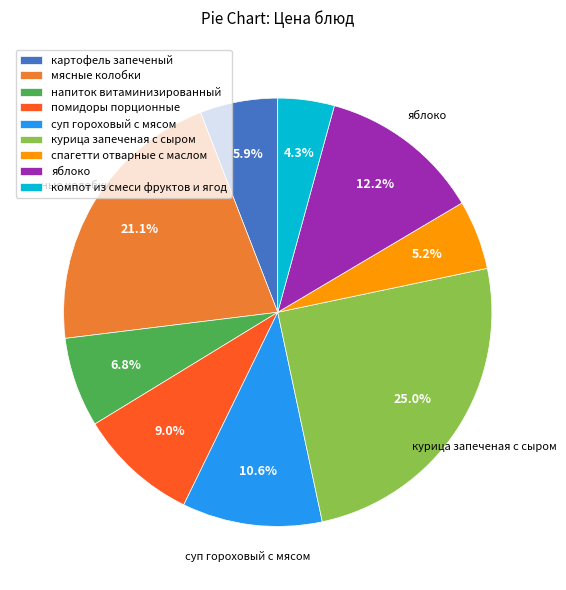

Rank the categories by value from highest to lowest.

курица запеченая с сыром, мясные колобки, яблоко, суп гороховый с мясом, помидоры порционные, напиток витаминизированный, картофель запеченый, спагетти отварные с маслом, компот из смеси фруктов и ягод